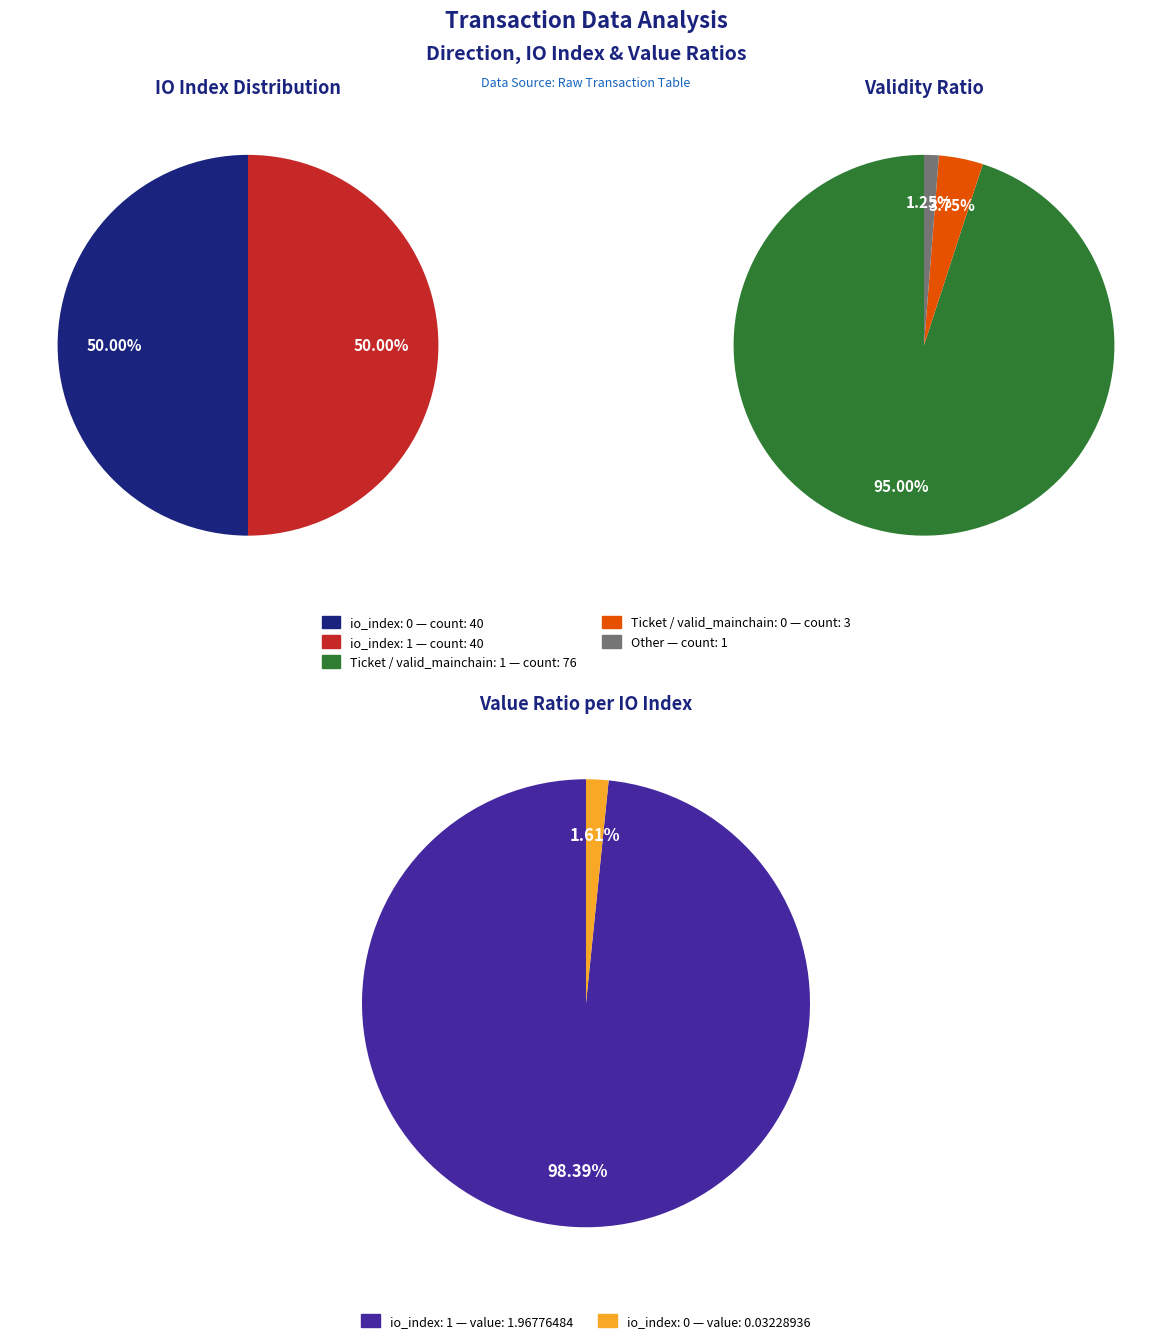

Count the number of slices in the pie.

2